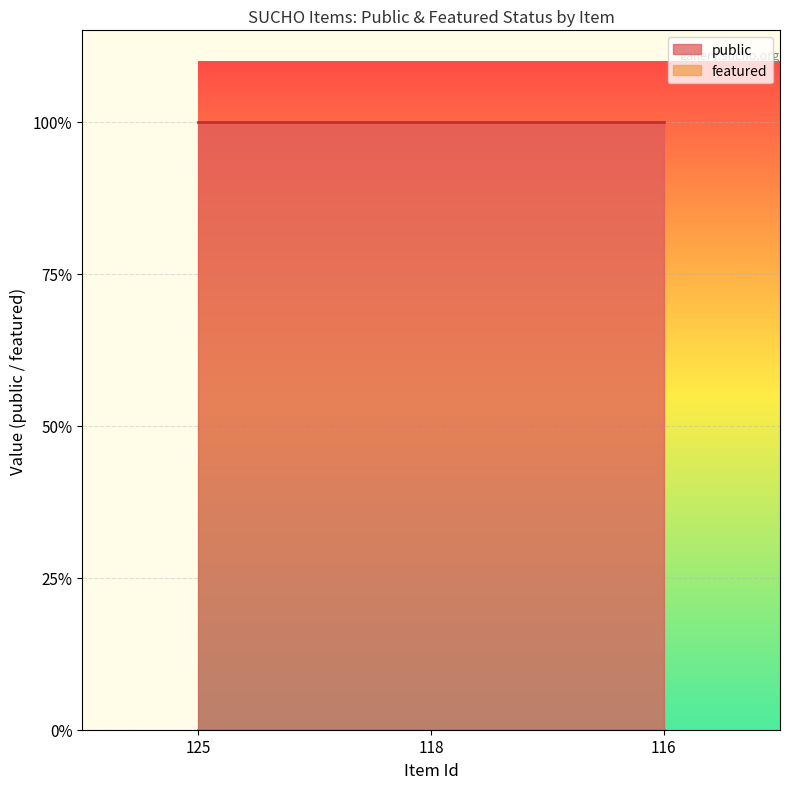

Is it true that featured equals 0 at 118?

True